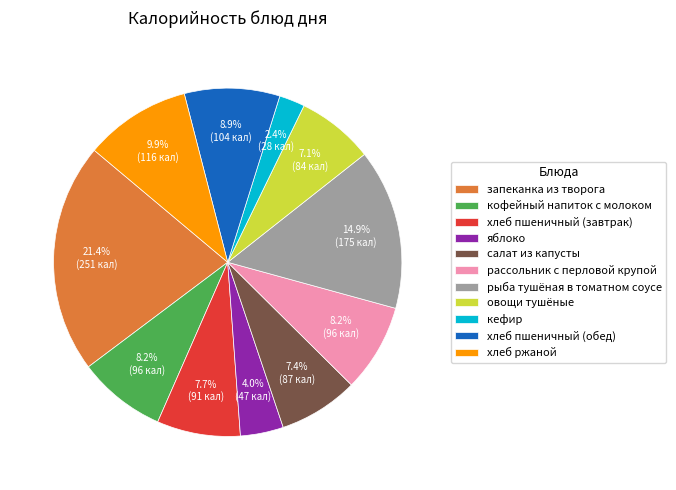

Which category has the biggest portion of the pie?

запеканка из творога